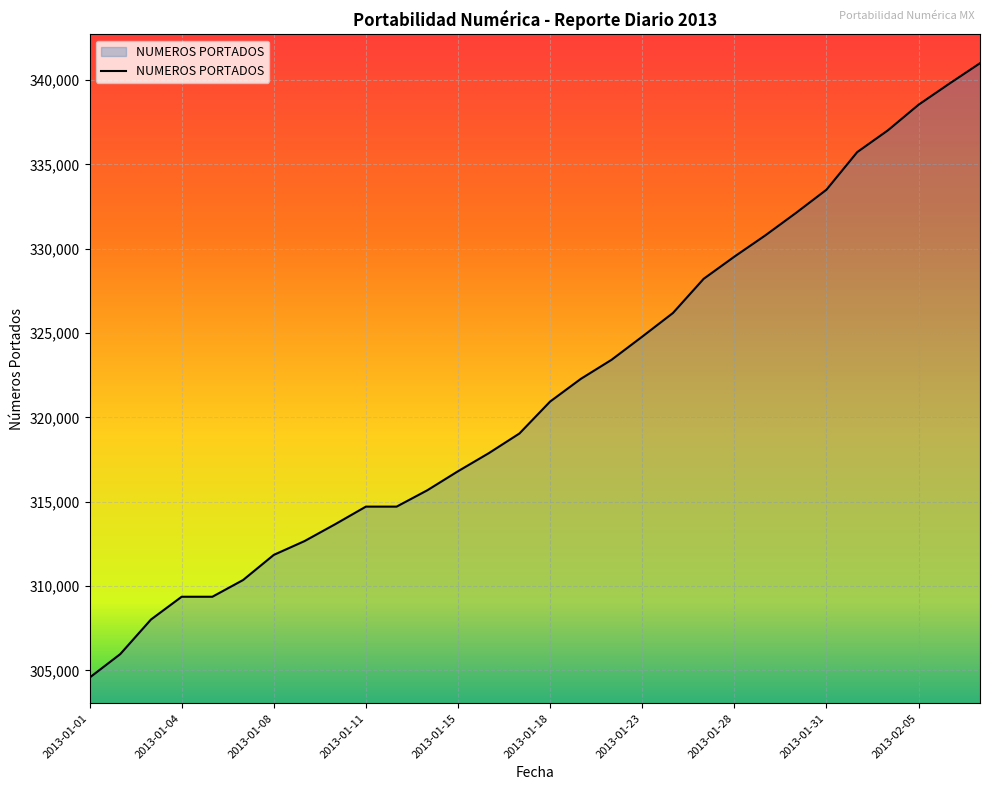

What is the greatest value displayed?

341000